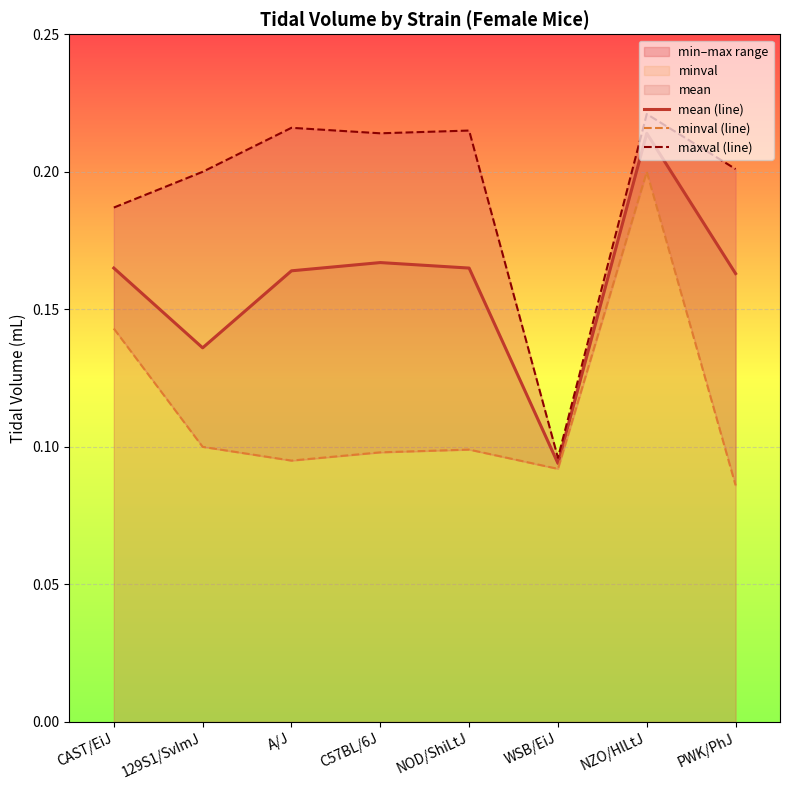

How many data points does each series have?

8